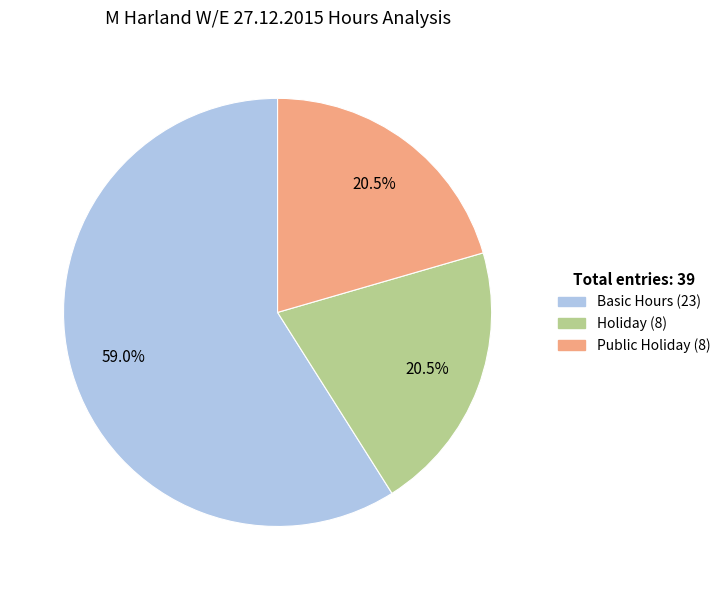

Is there any slice that represents more than half of the pie?

Yes